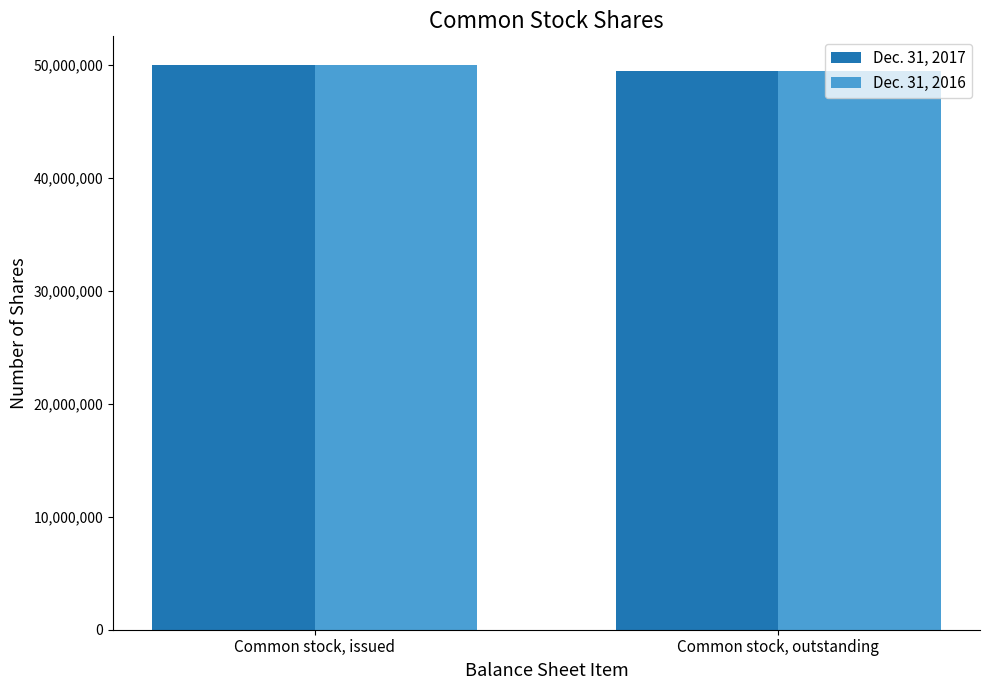

What is the value of the Dec. 31, 2016 bar at the 2nd from the left?

49508103